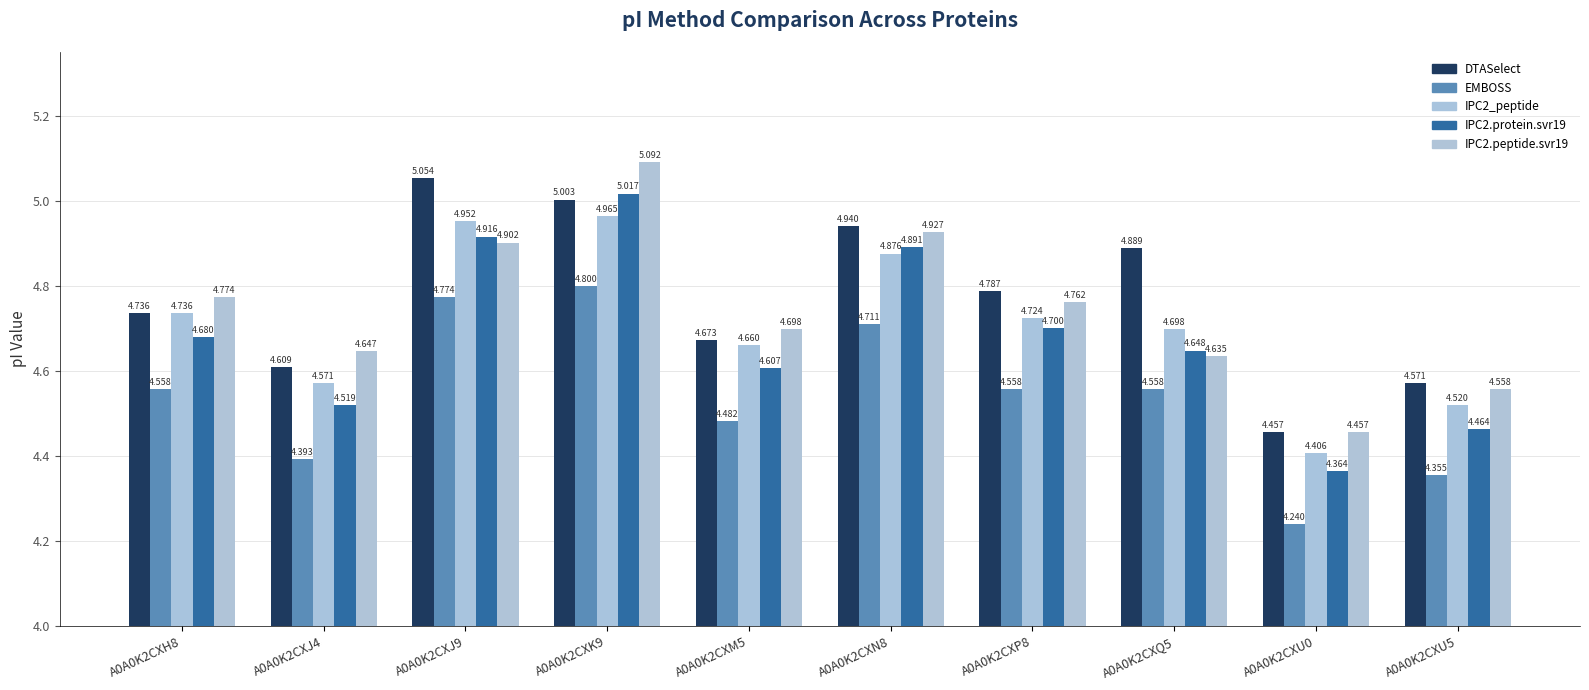

Where is EMBOSS nearest to the value 4?

A0A0K2CXU0